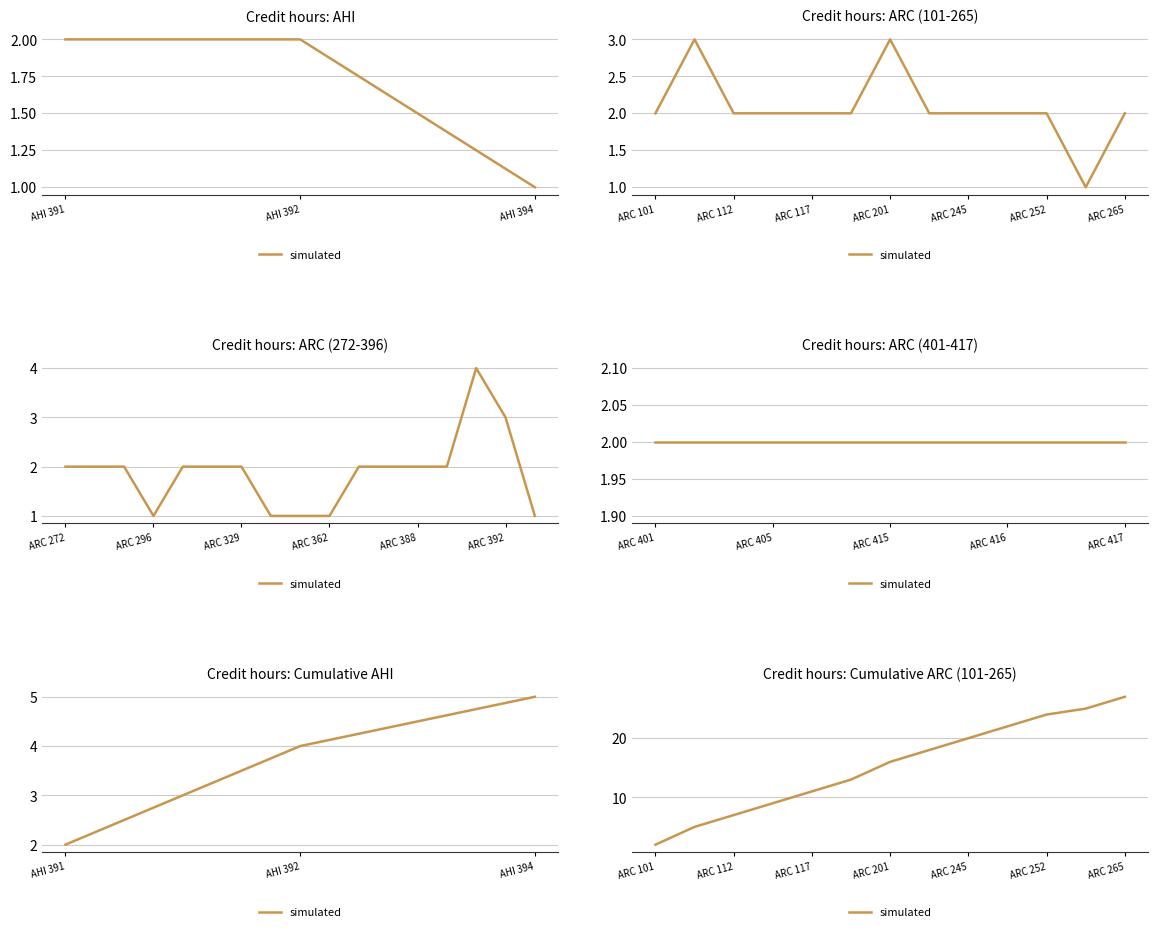

How many data points does each series have?

13